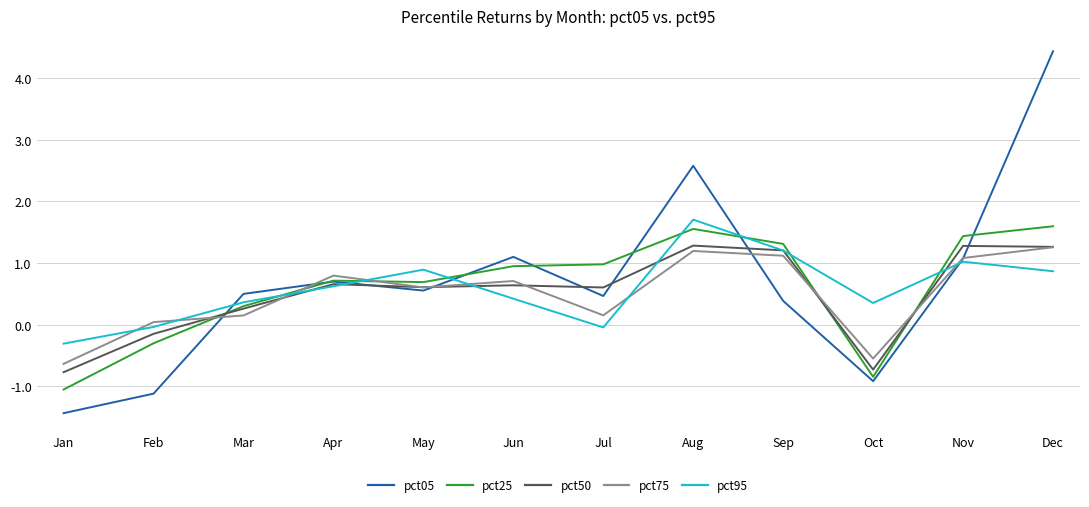

What is the difference between the highest and lowest values at Aug?

1.4